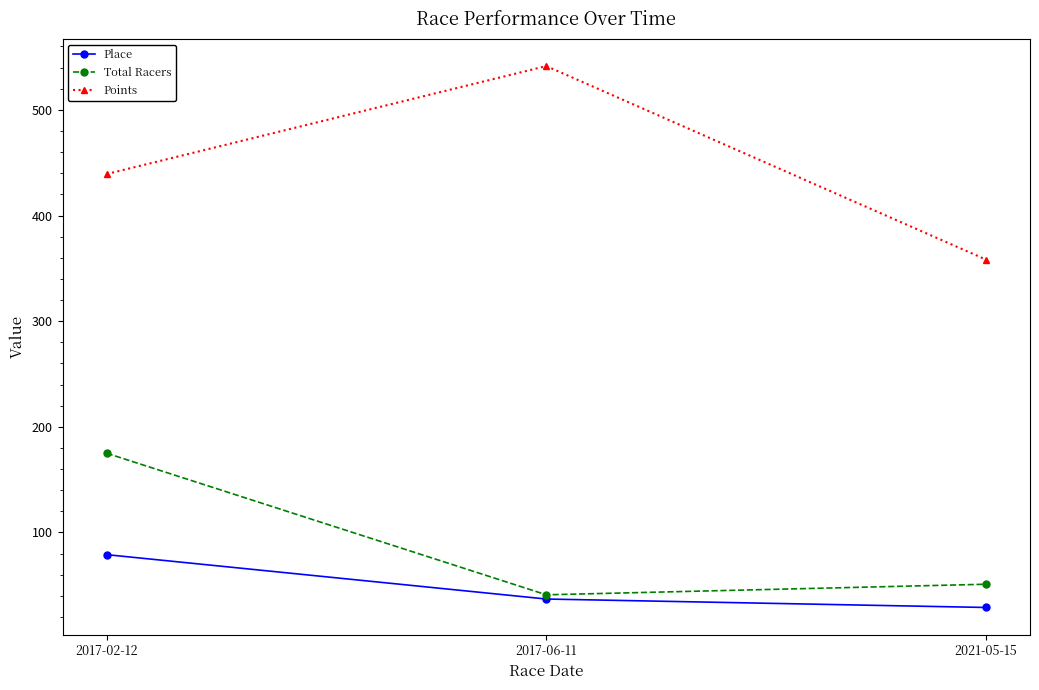

At how many categories does at least one series exceed 423?

2